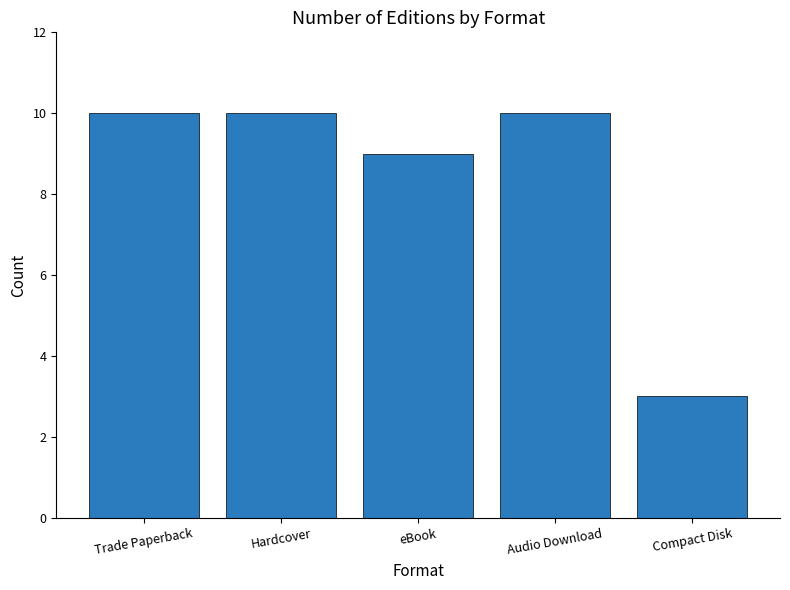

Reading left to right, list all the values displayed in this chart.

Trade Paperback=10	Hardcover=10	eBook=9	Audio Download=10	Compact Disk=3